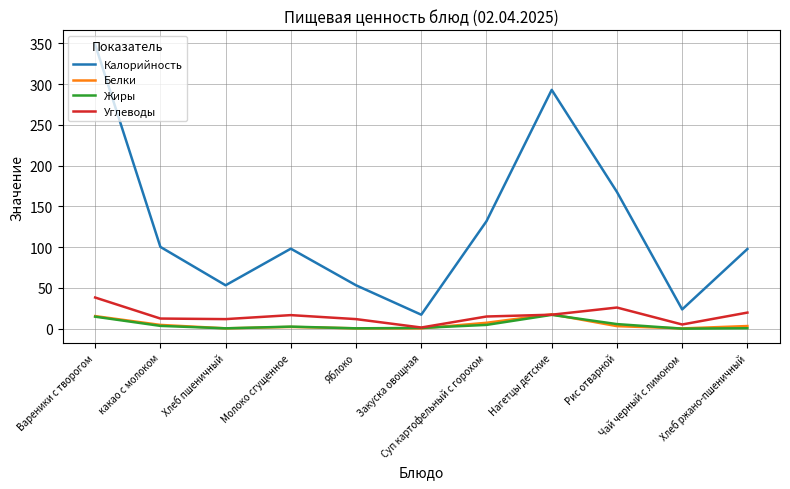

Which series has the largest total across all categories?

Калорийность